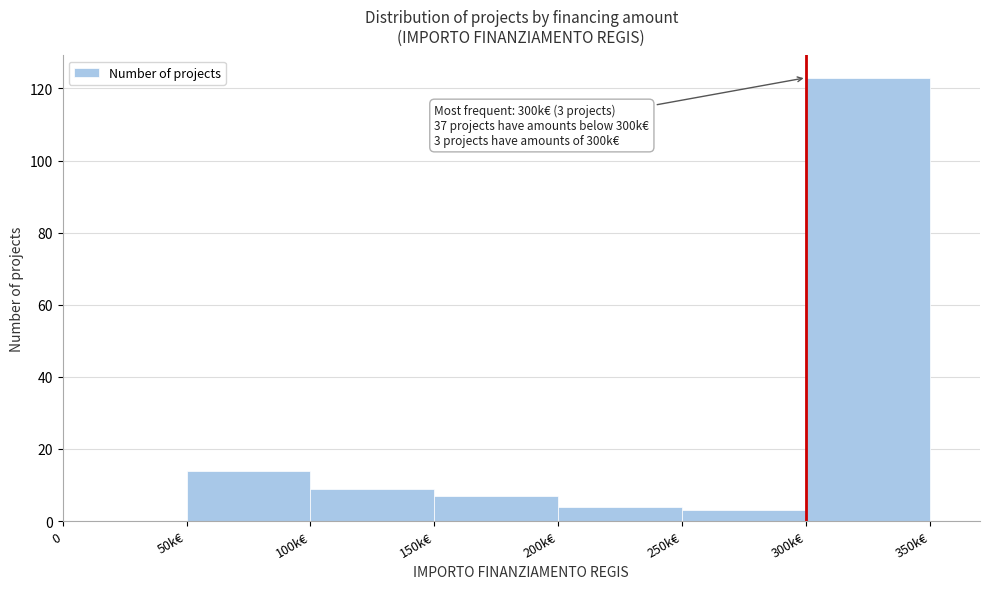

Reading right to left, what are all the values shown in this chart?

300k€=123	250k€=3	200k€=4	150k€=7	100k€=9	50k€=14	0=0